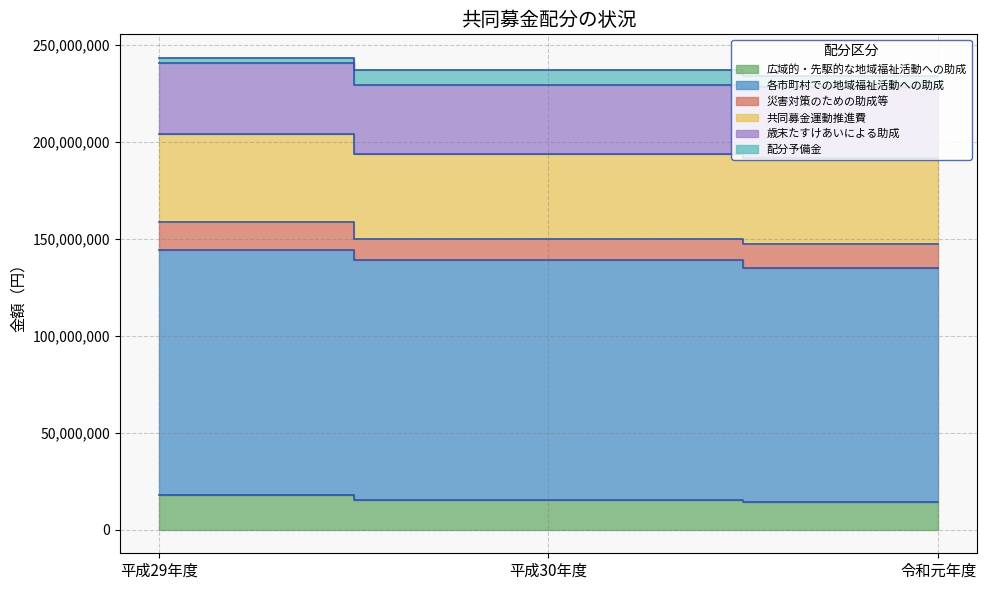

Is the value of 共同募金運動推進費 at 令和元年度 greater than the value of 広域的・先駆的な地域福祉活動への助成 at 令和元年度?

Yes